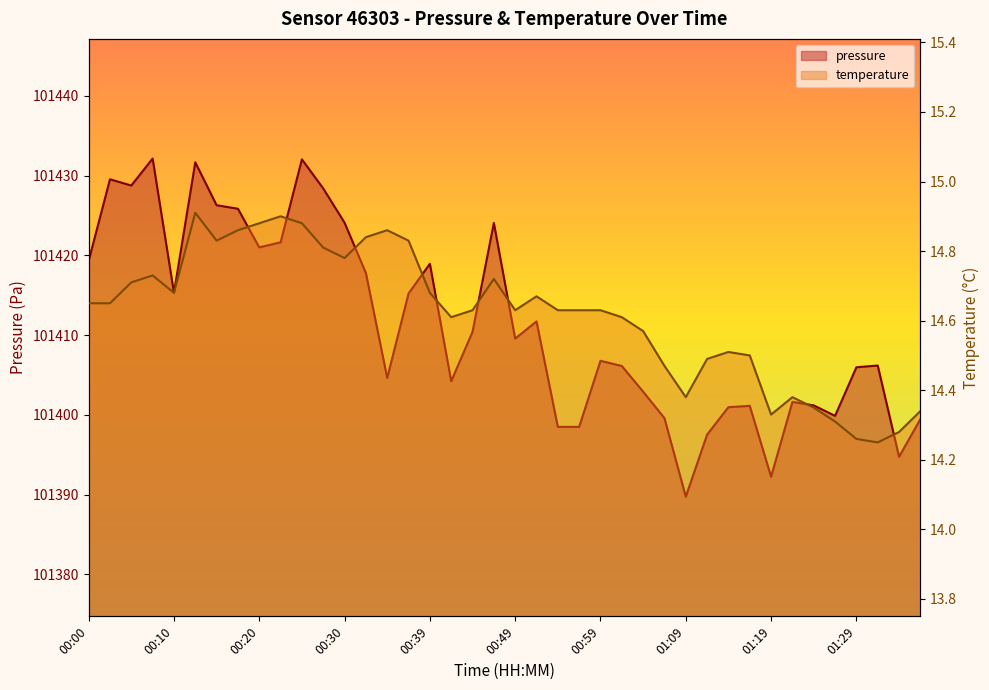

Reading right to left, what are all the values shown in this chart?

pressure: 101399.5	101394.8	101406.2	101406.0	101399.9	101401.2	101401.6	101392.2	101401.1	101401.0	101397.5	101389.8	101399.6	101402.9	101406.1	101406.8	101398.5	101398.5	101411.7	101409.6	101424.1	101410.4	101404.2	101418.9	101415.2	101404.6	101417.8	101424.1	101428.4	101432.0	101421.6	101421.0	101425.8	101426.3	101431.7	101415.3	101432.1	101428.8	101429.5	101419.3
temperature: 14.3	14.3	14.2	14.3	14.3	14.3	14.4	14.3	14.5	14.5	14.5	14.4	14.5	14.6	14.6	14.6	14.6	14.6	14.7	14.6	14.7	14.6	14.6	14.7	14.8	14.9	14.8	14.8	14.8	14.9	14.9	14.9	14.9	14.8	14.9	14.7	14.7	14.7	14.7	14.7